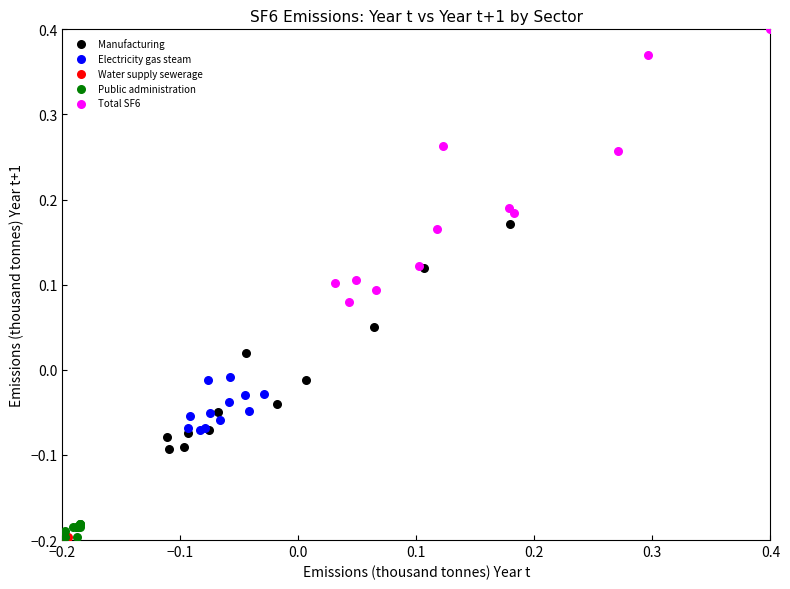

Which series has the widest spread of Y values?

Total SF6